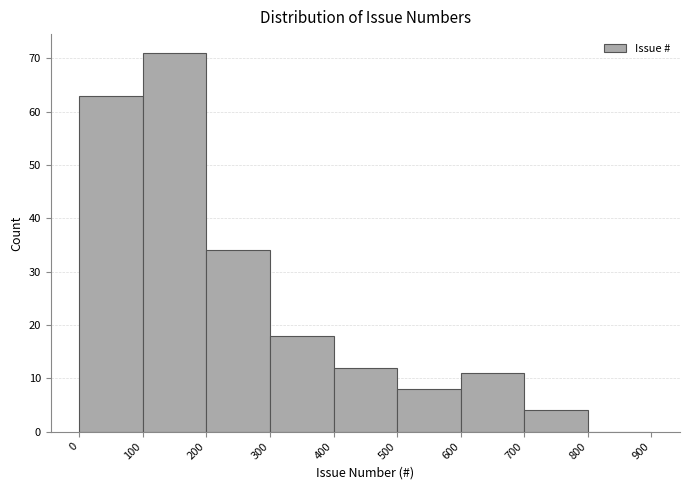

Reading left to right, list every bar in this chart as the range it spans on the x-axis followed by its height. The values are not printed on the chart, so give them approximately, as read against the axis.

0 to 100: 63
100 to 200: 71
200 to 300: 34
300 to 400: 18
400 to 500: 12
500 to 600: 8
600 to 700: 11
700 to 800: 4
800 to 900: 0